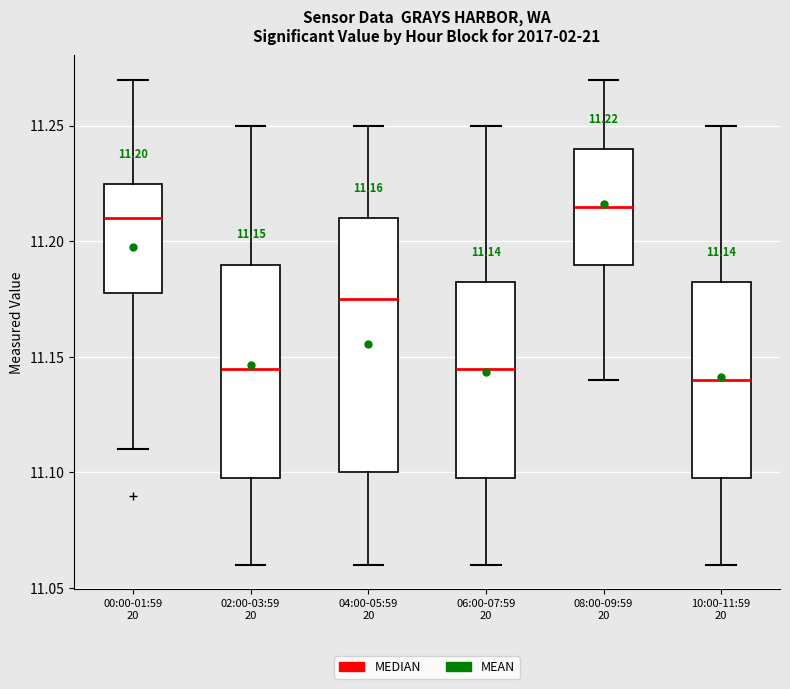

Which box is the tallest, from its lower edge to its upper edge?

04:00-05:59 20